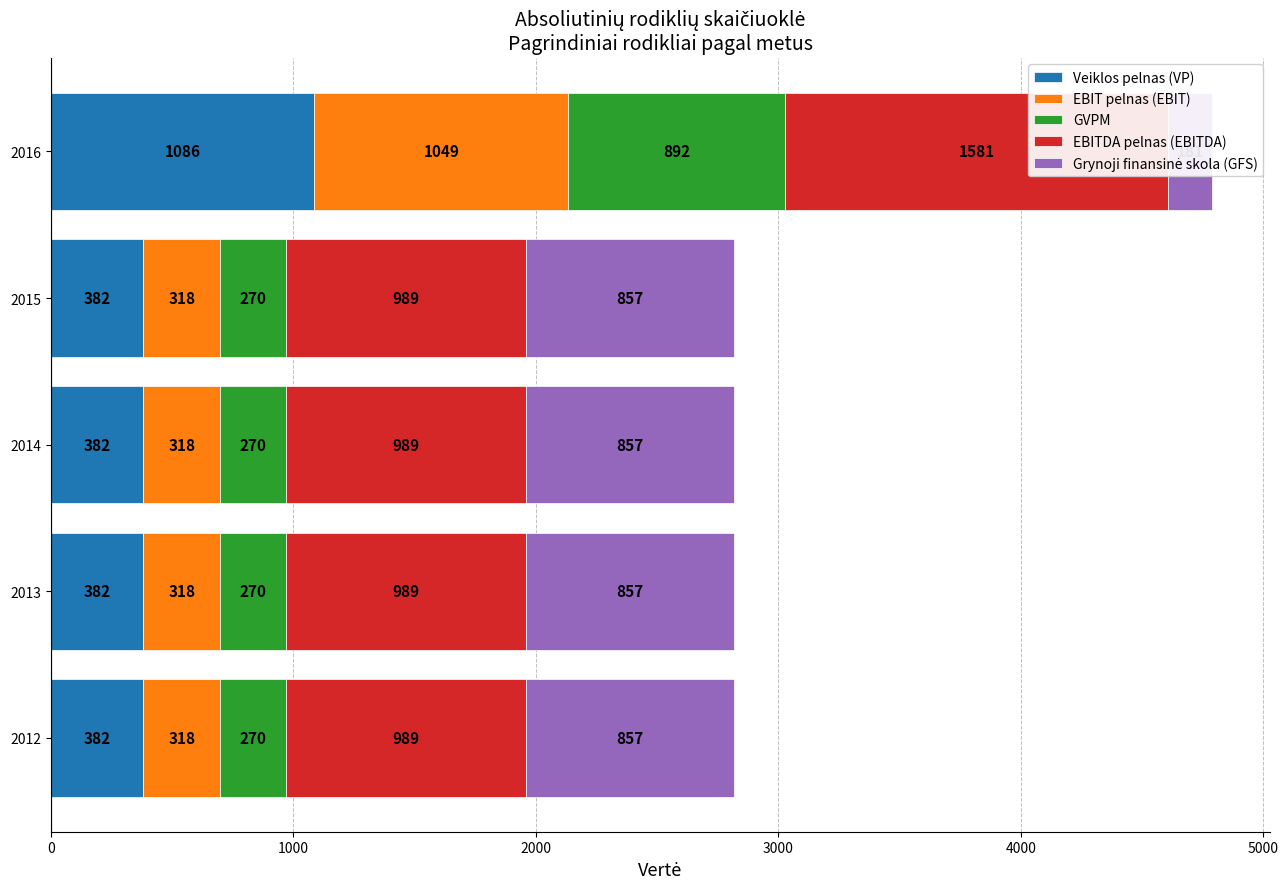

How many bars are there in total?

25